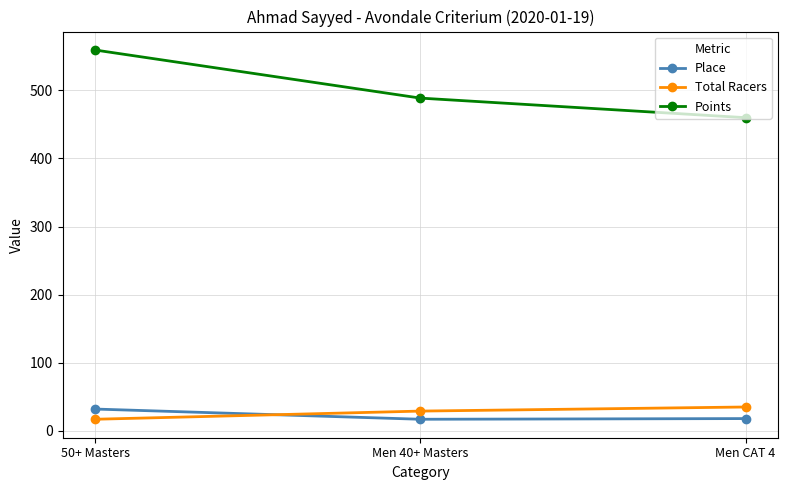

What is the total value across all series at Men CAT 4?

512.8